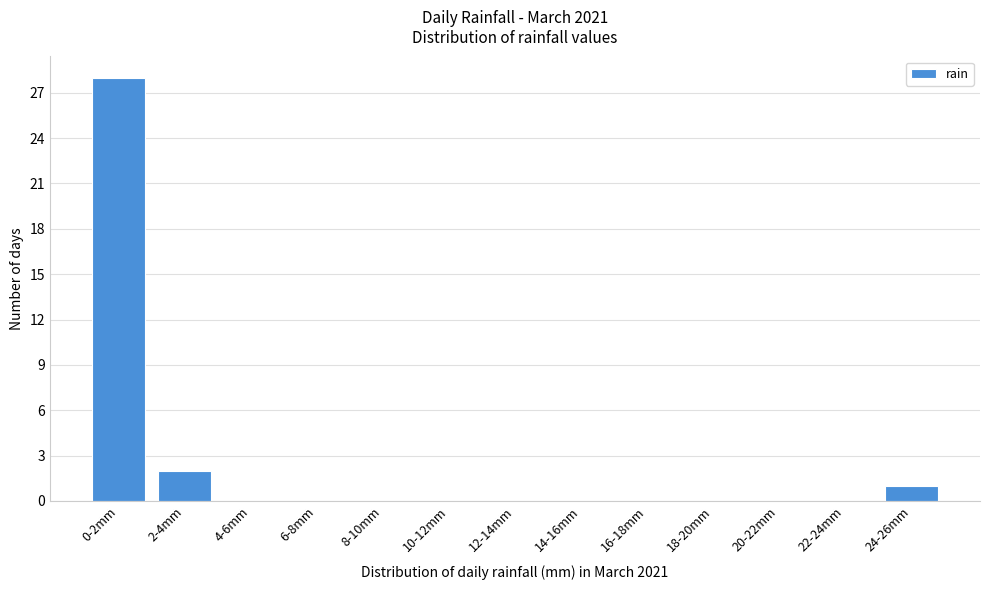

Reading right to left, transcribe all the data shown in this chart.

24-26mm=1	22-24mm=0	20-22mm=0	18-20mm=0	16-18mm=0	14-16mm=0	12-14mm=0	10-12mm=0	8-10mm=0	6-8mm=0	4-6mm=0	2-4mm=2	0-2mm=28